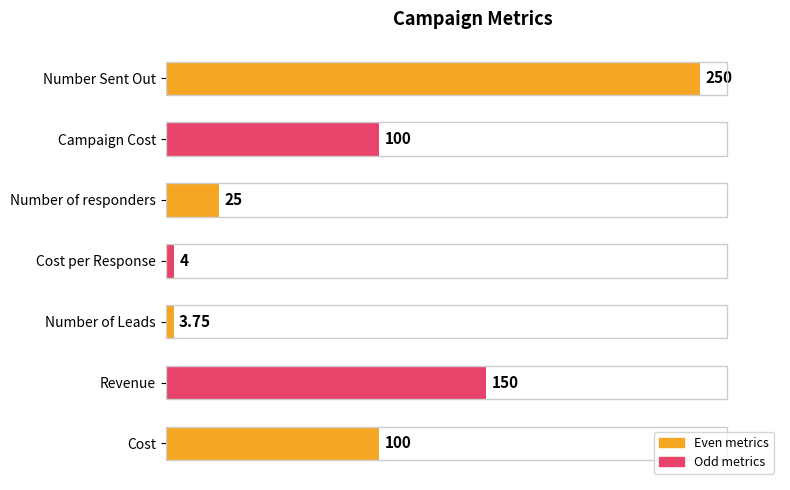

At which label is the value closest to 126?

Revenue